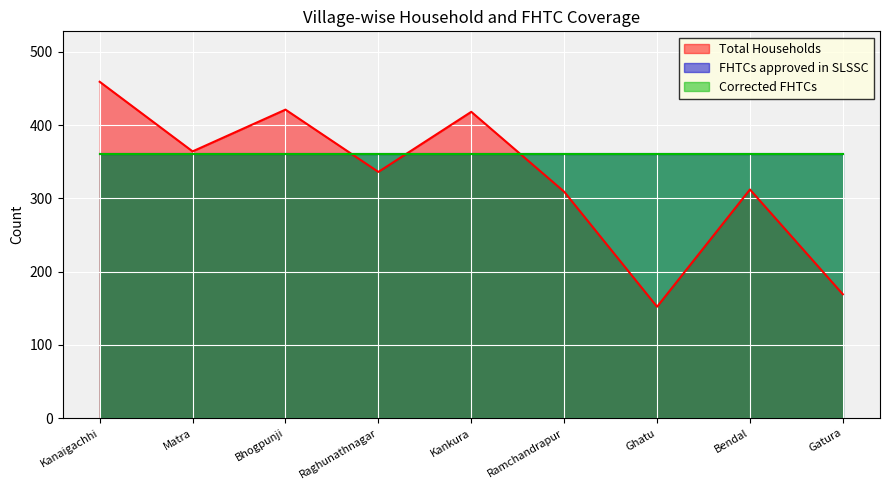

How many data points in Total Households are less than 336?

4